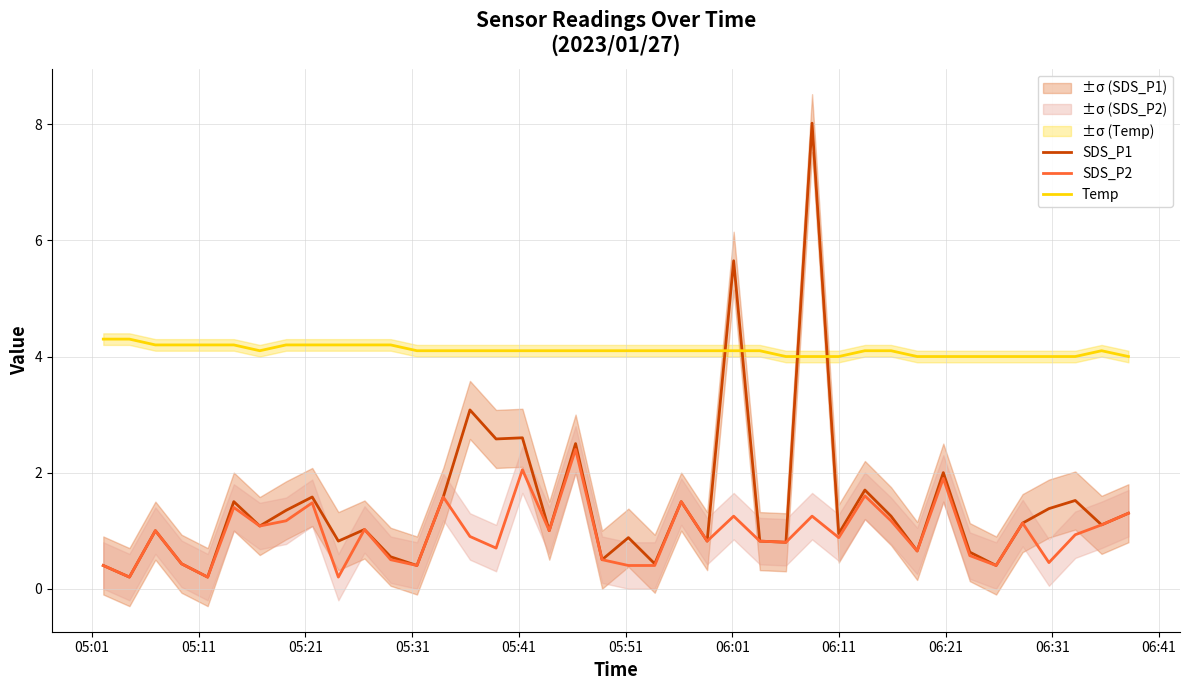

True or false: SDS_P2 and Temp cross at least once.

False